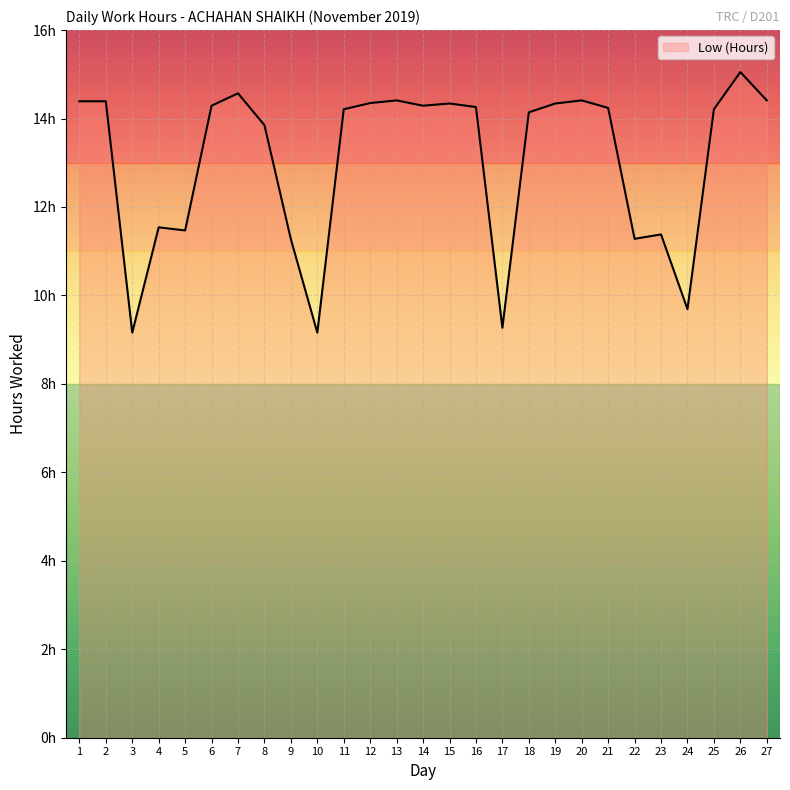

Is this an area chart (filled region under the line)?

Yes